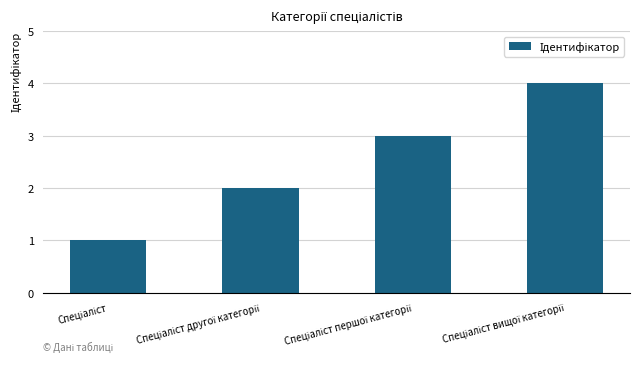

What is the greatest value displayed?

4